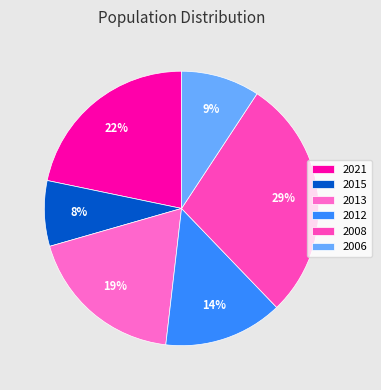

What is the ratio of the value at 2021 to the value at 2008?

0.8